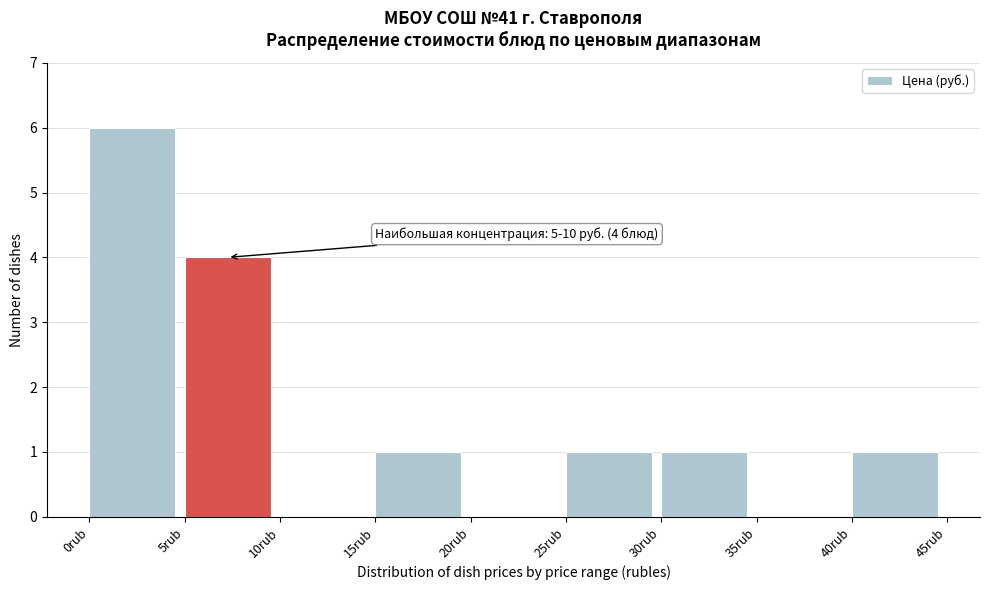

Over which range of the x-axis is the bar tallest?

0 to 5